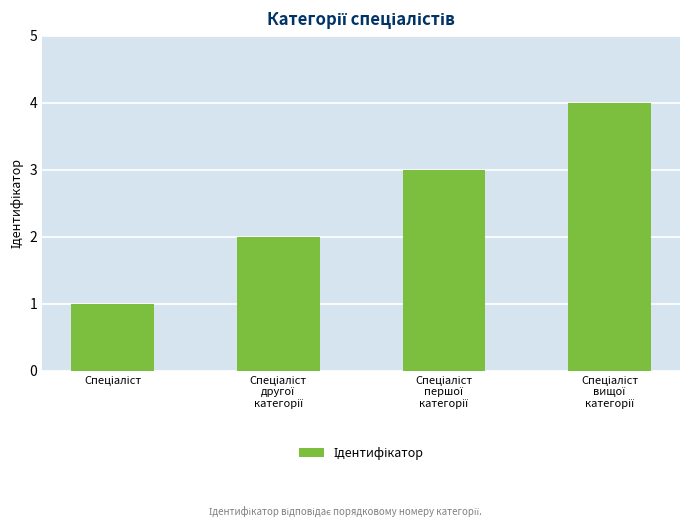

How many data points are less than 3?

2